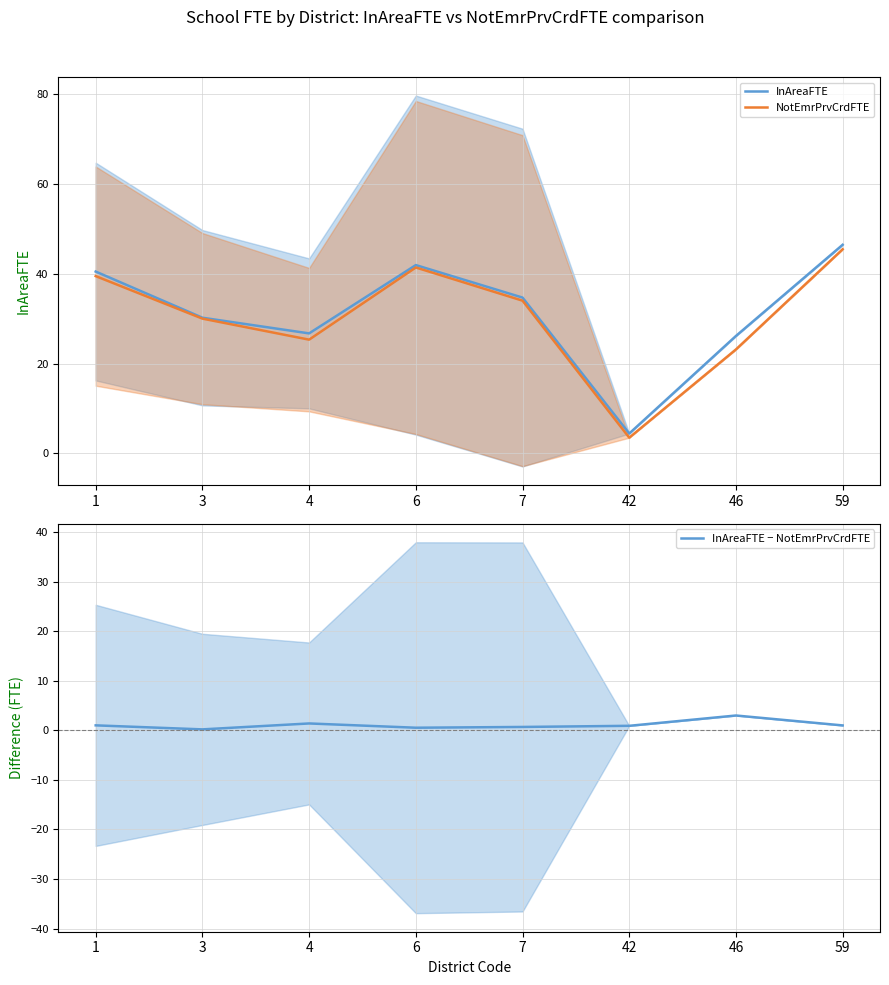

What is the difference between the InAreaFTE values at 46 and 1?

14.3